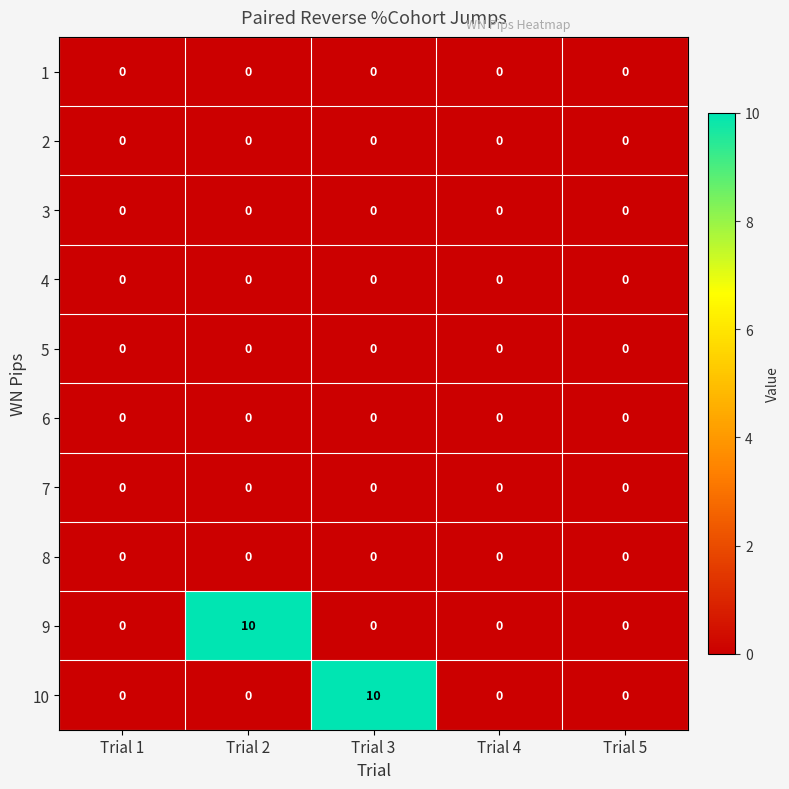

True or false: 4 has a value of 0 at Trial 1.

True